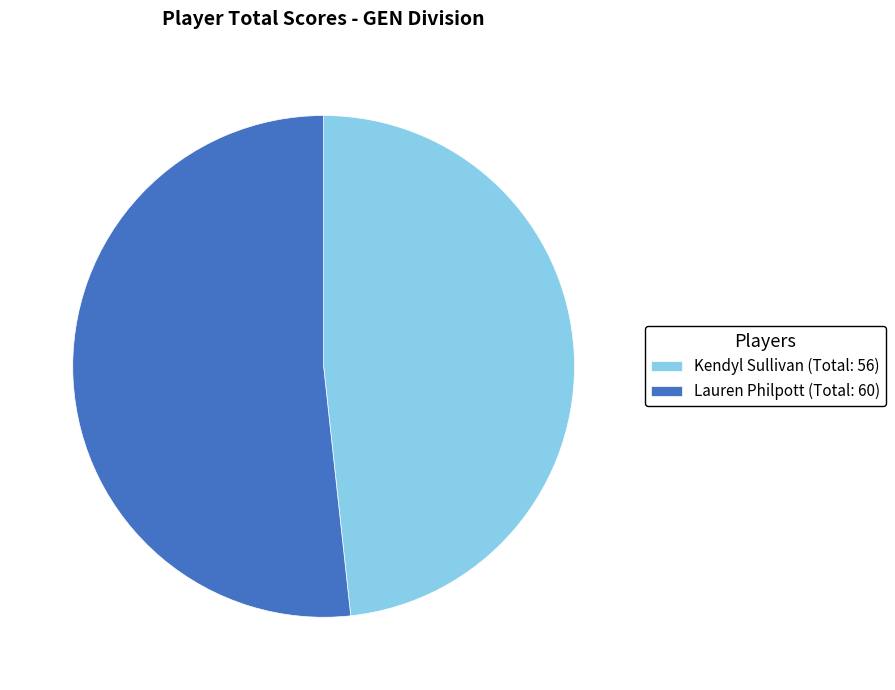

Between Kendyl Sullivan (Total: 56) and Lauren Philpott (Total: 60), which is larger?

Lauren Philpott (Total: 60)